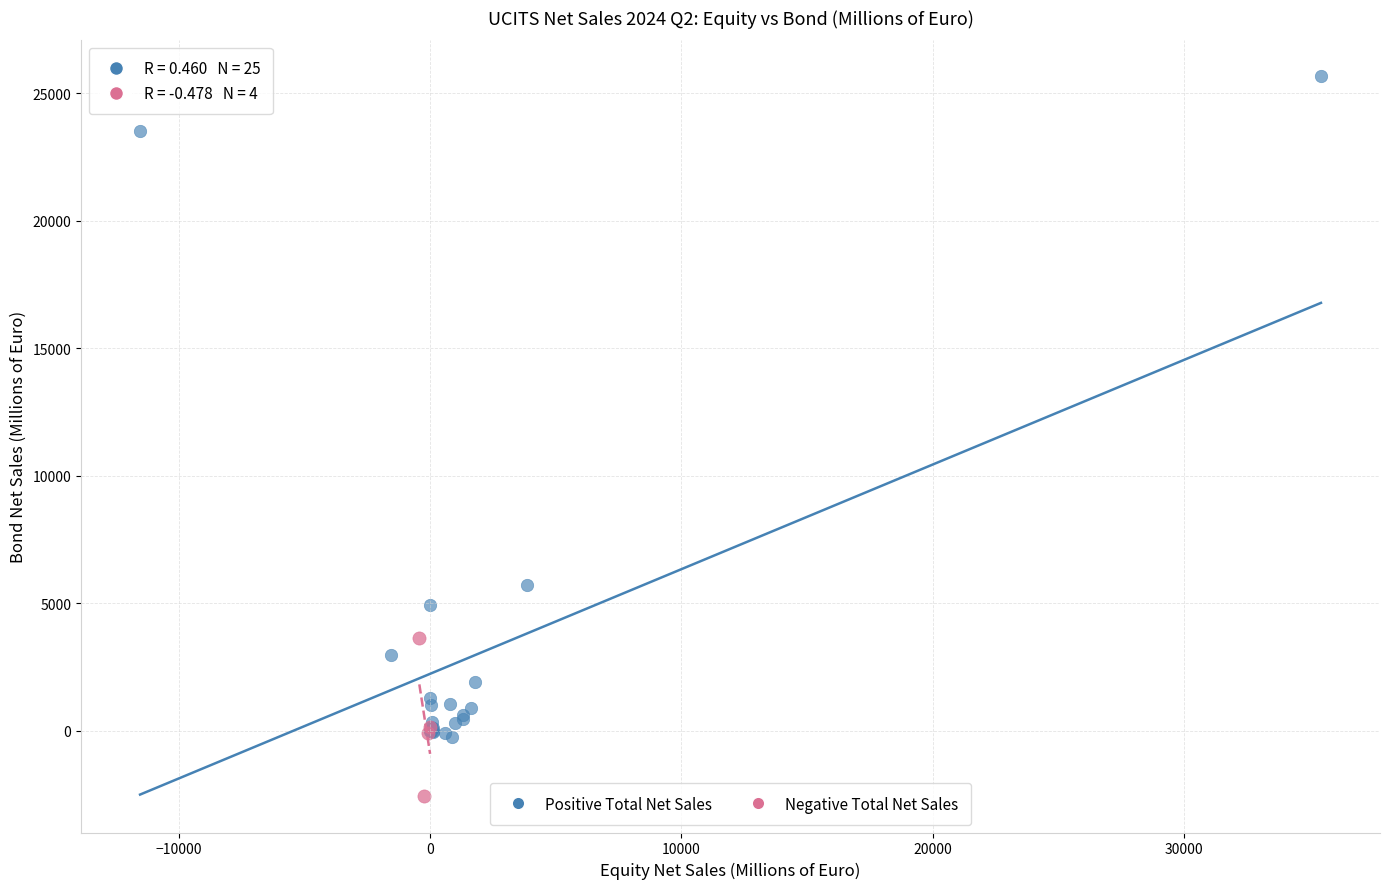

Which series has the widest spread of Y values?

Positive Total Net Sales